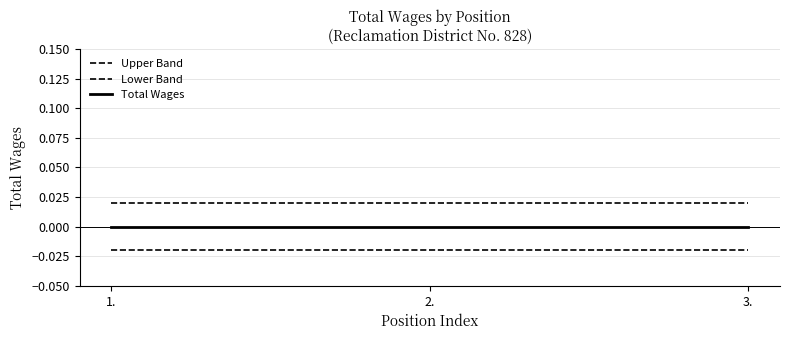

Between 1. and 3., which series saw the biggest shift?

Upper Band